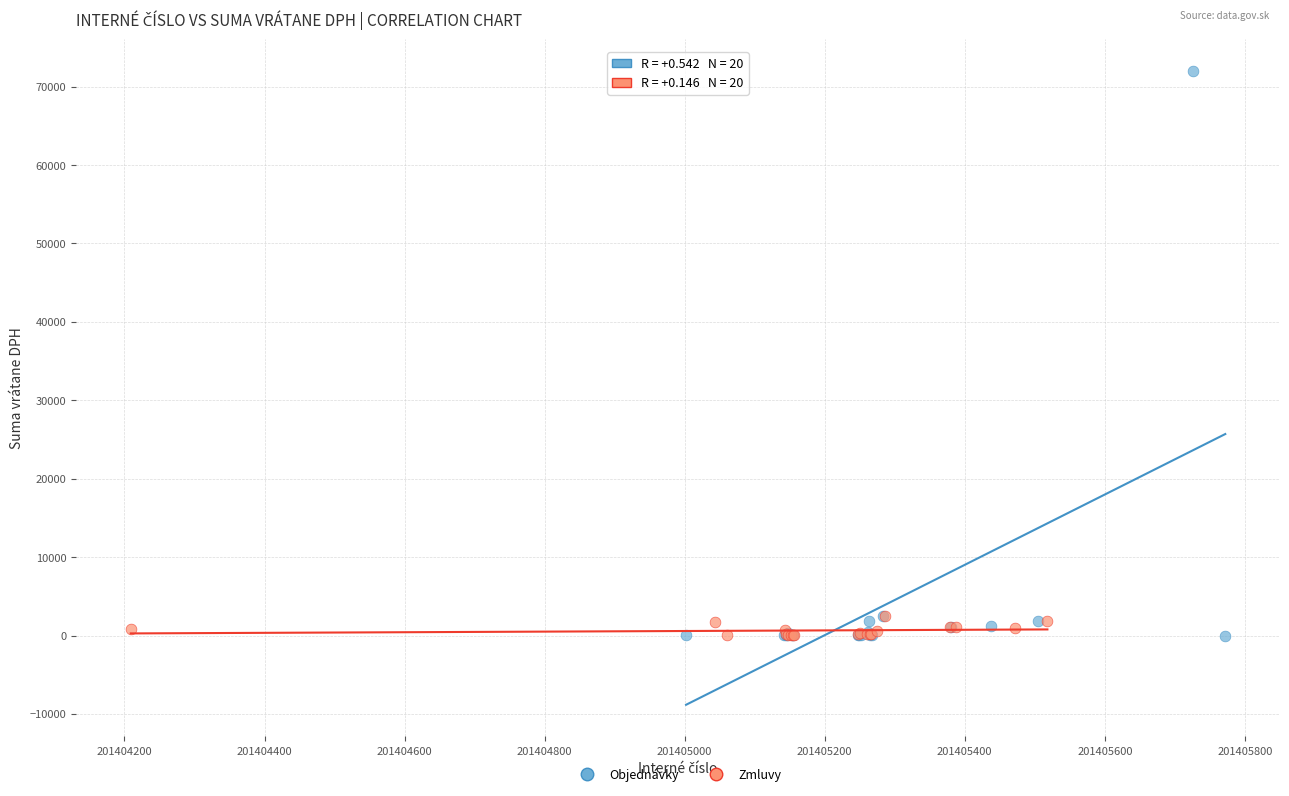

Which series has the largest Y range (max minus min)?

Objednávky